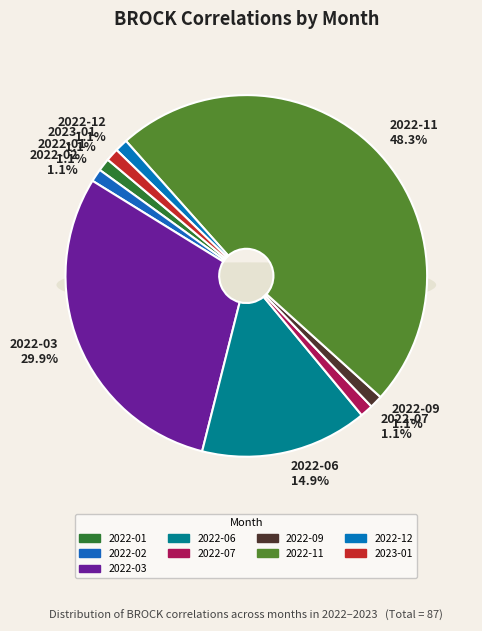

What is the change in value from 2022-09 to 2022-11?

+41